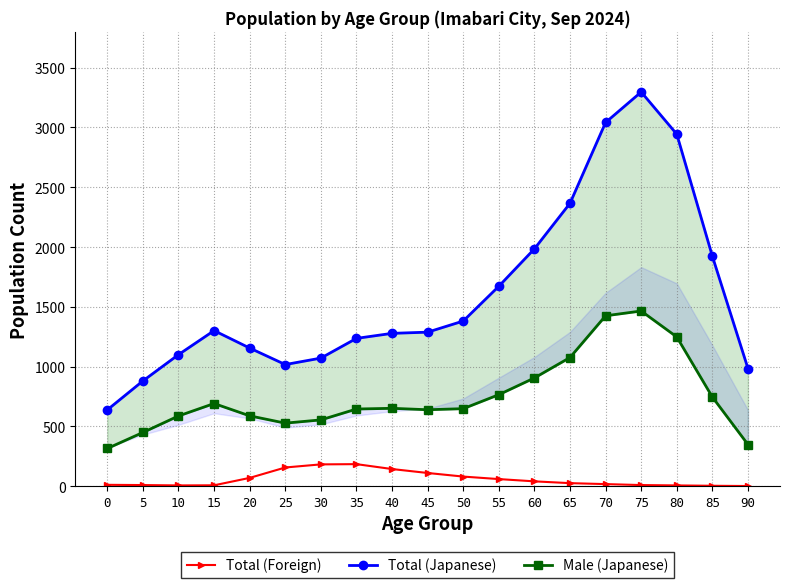

What is the difference between the maximum and minimum values in the Male (Japanese) series?

1150